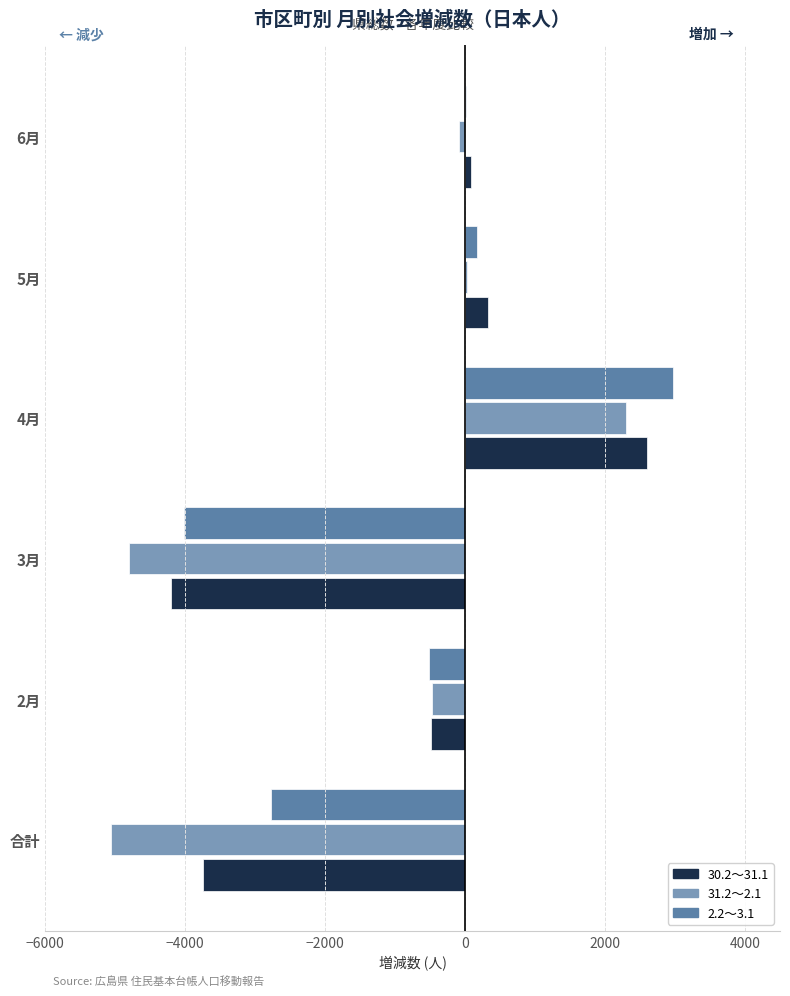

The value of 30.2～31.1 at 合計 is -6202. True or false?

False